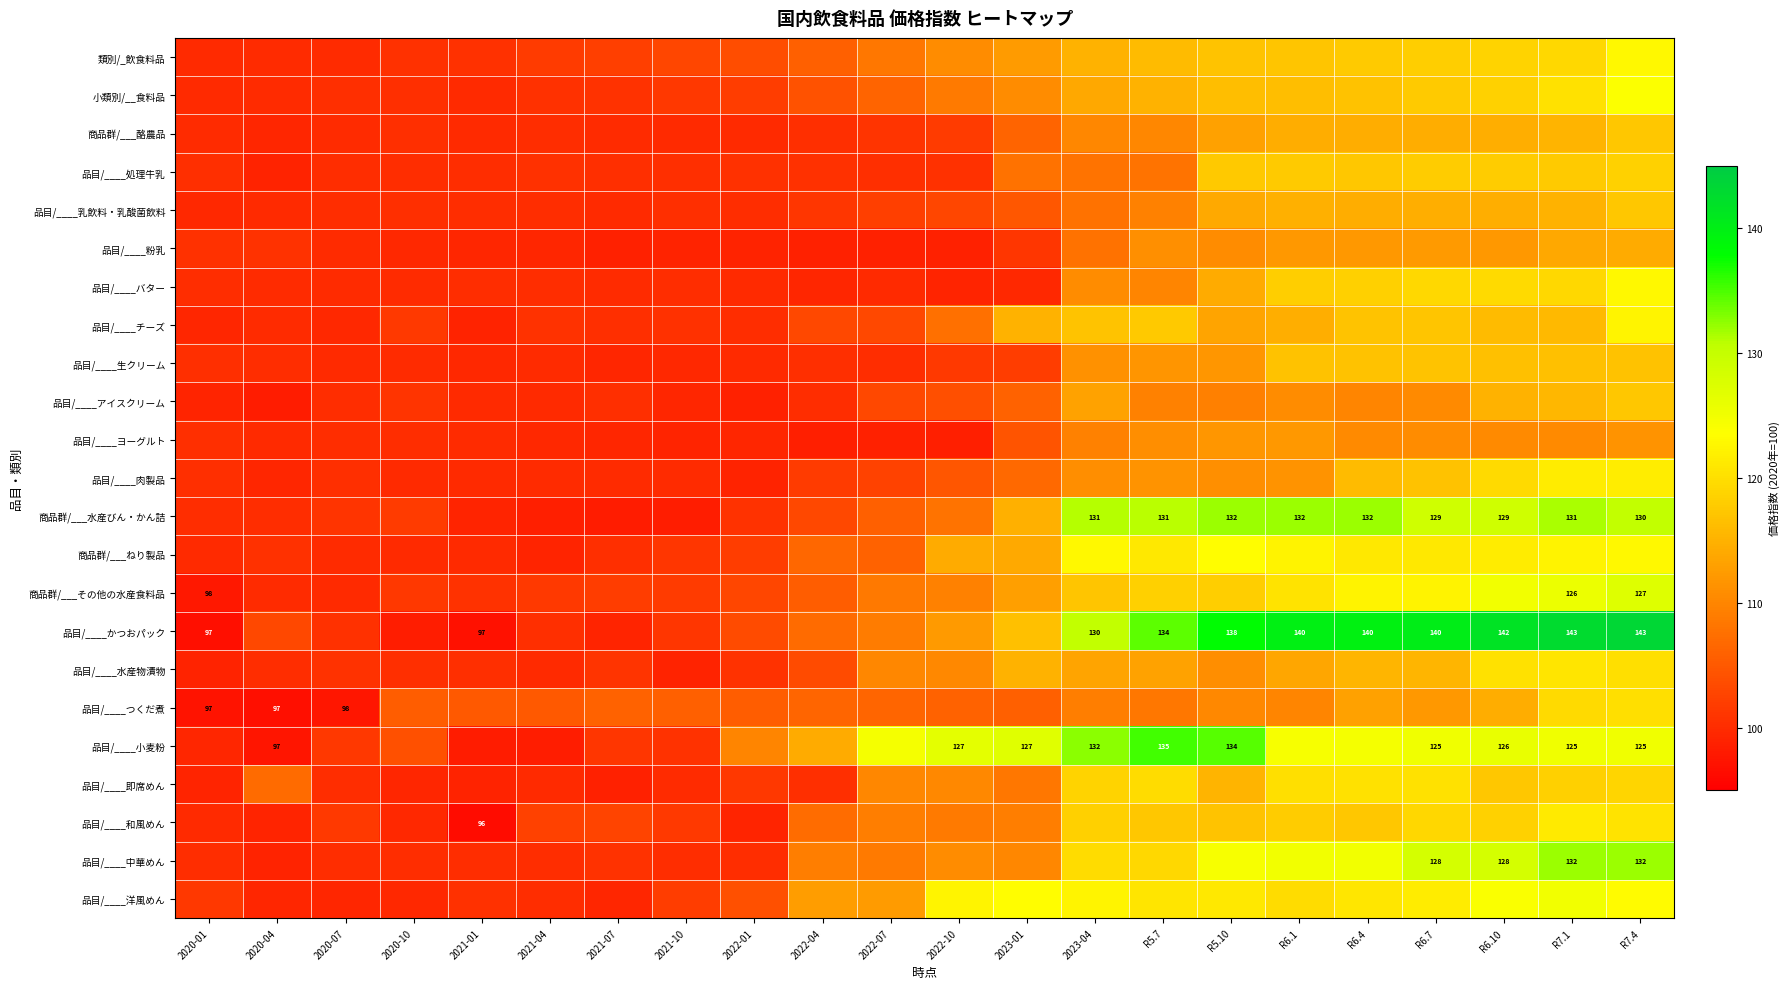

Count the number of data series in this chart.

23